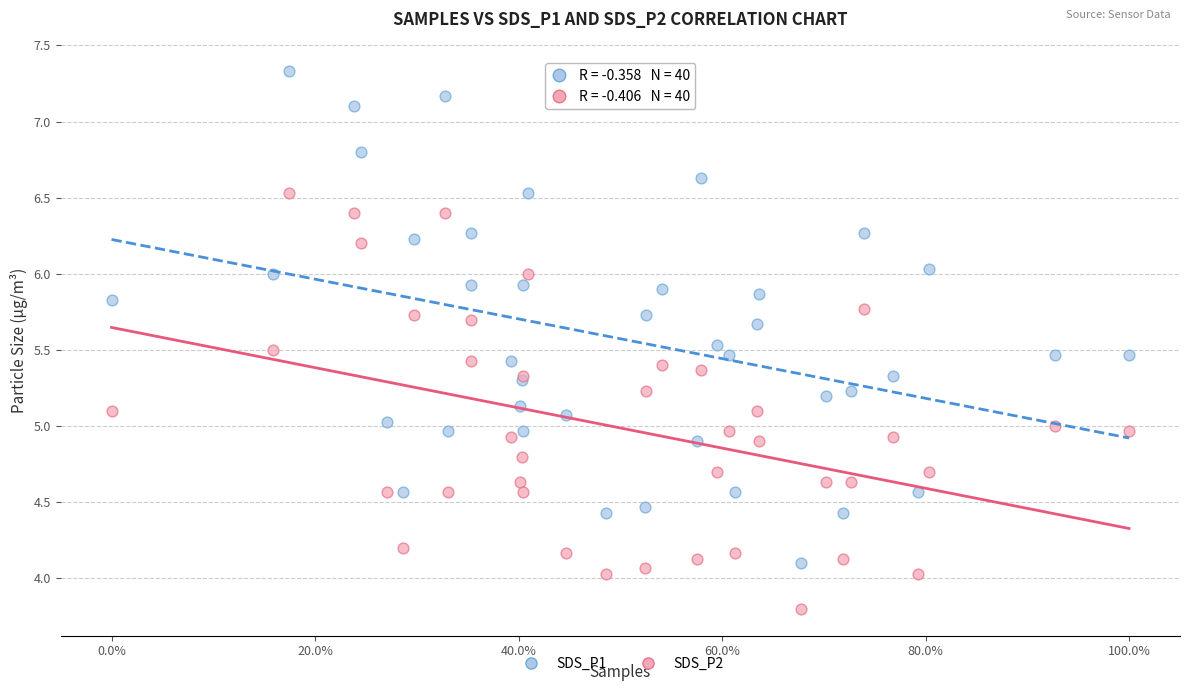

What is the X range (max minus min) for the scatter plot?

1.0